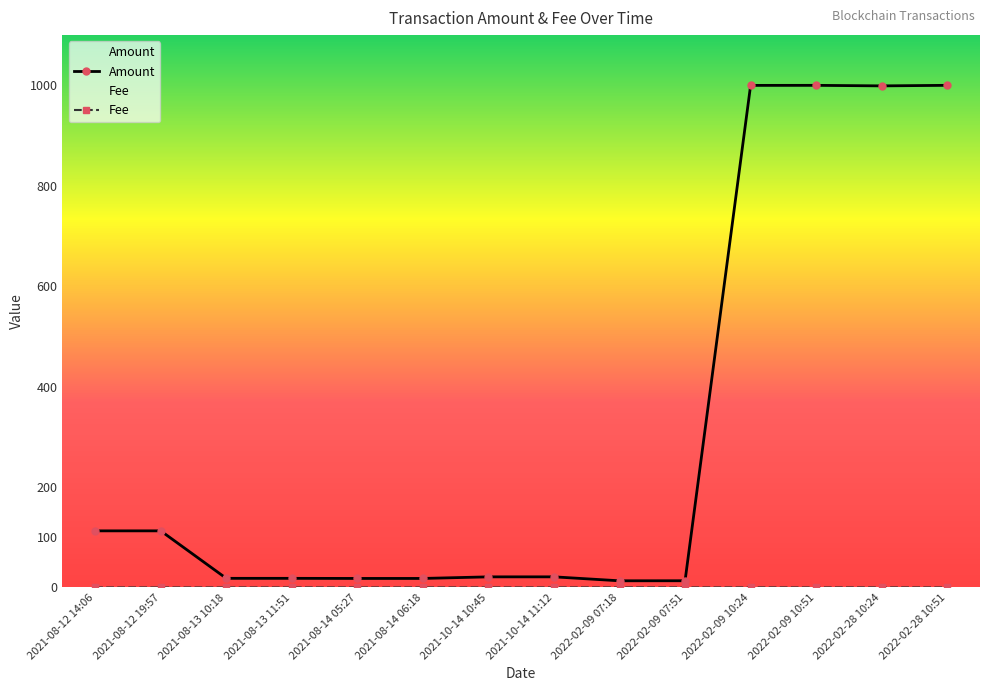

Which series changed the most between 2021-08-12 19:57 and 2022-02-09 07:51?

Amount